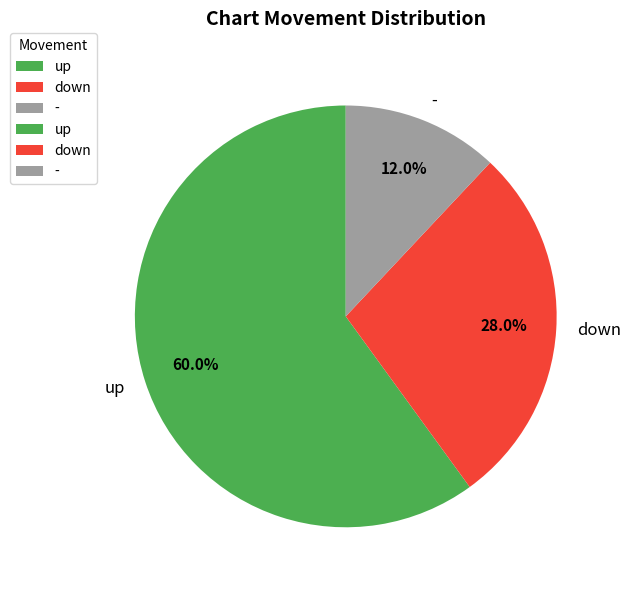

Count the number of slices in the pie.

3